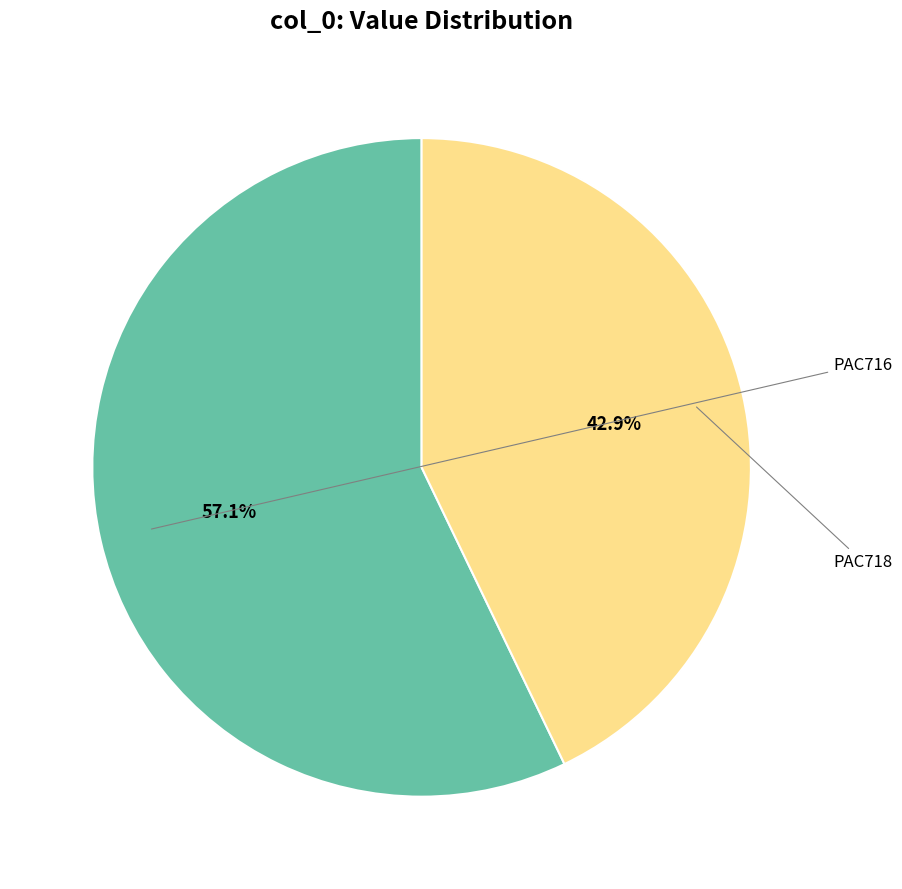

Is there a majority slice in this chart?

Yes